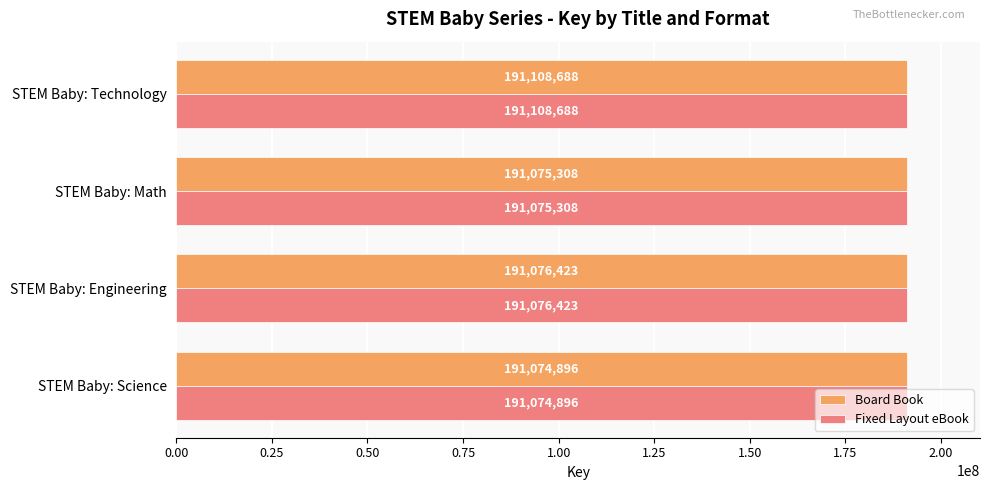

What is the maximum value shown in the chart?

191108688